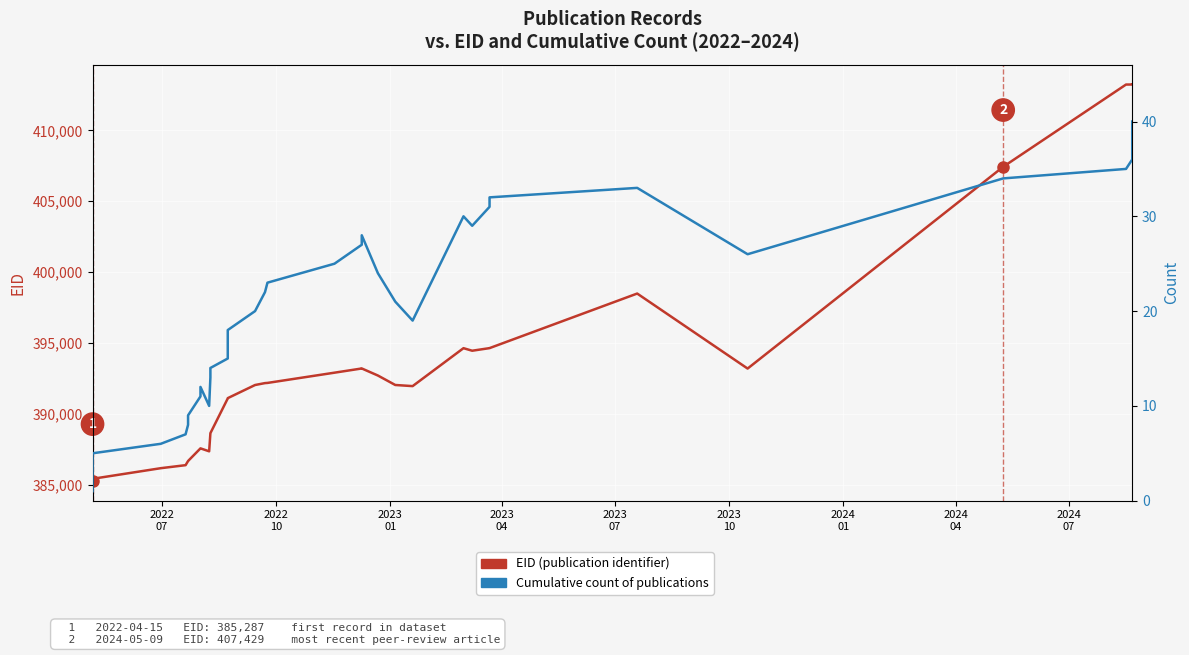

What is the minimum value for EID (publication identifier)?

385287